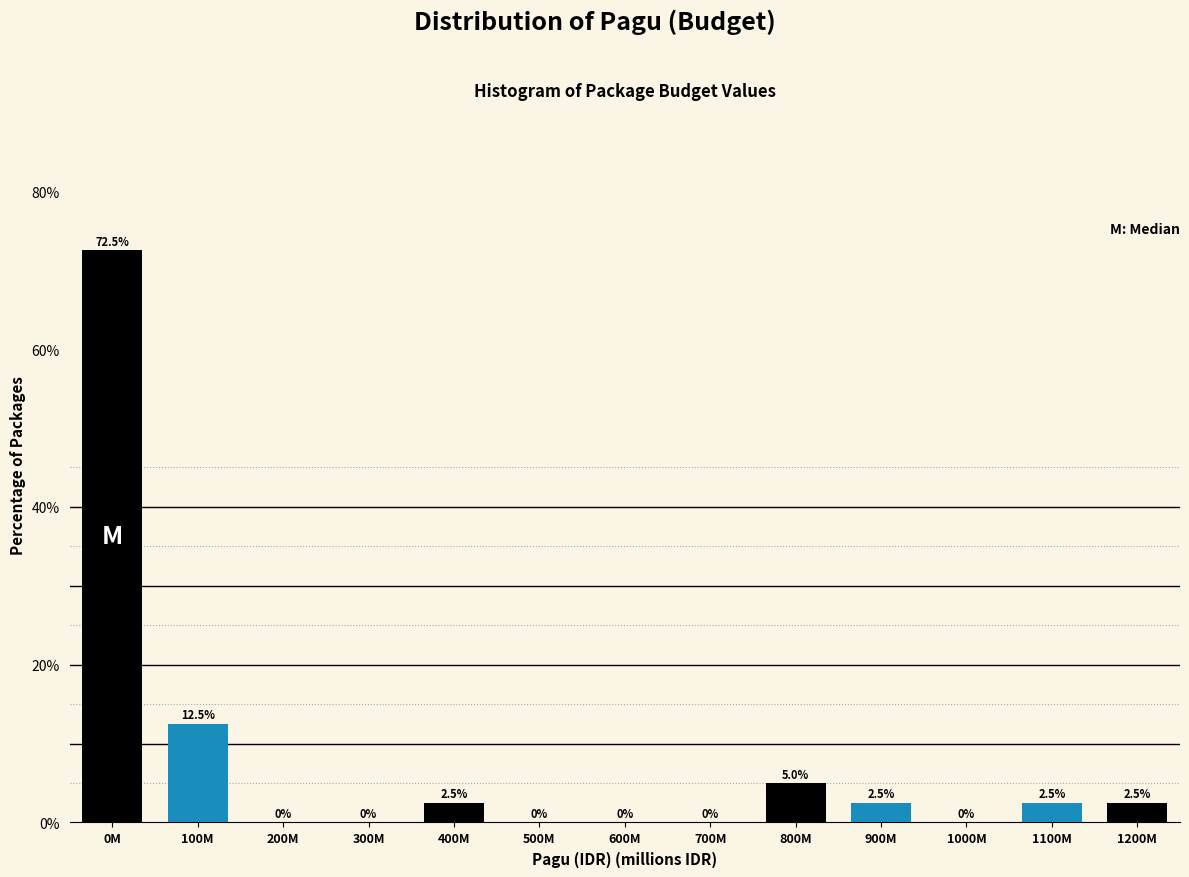

Reading right to left, what are all the values shown in this chart?

1200M=2.5	1100M=2.5	1000M=0.0	900M=2.5	800M=5.0	700M=0.0	600M=0.0	500M=0.0	400M=2.5	300M=0.0	200M=0.0	100M=12.5	0M=72.5